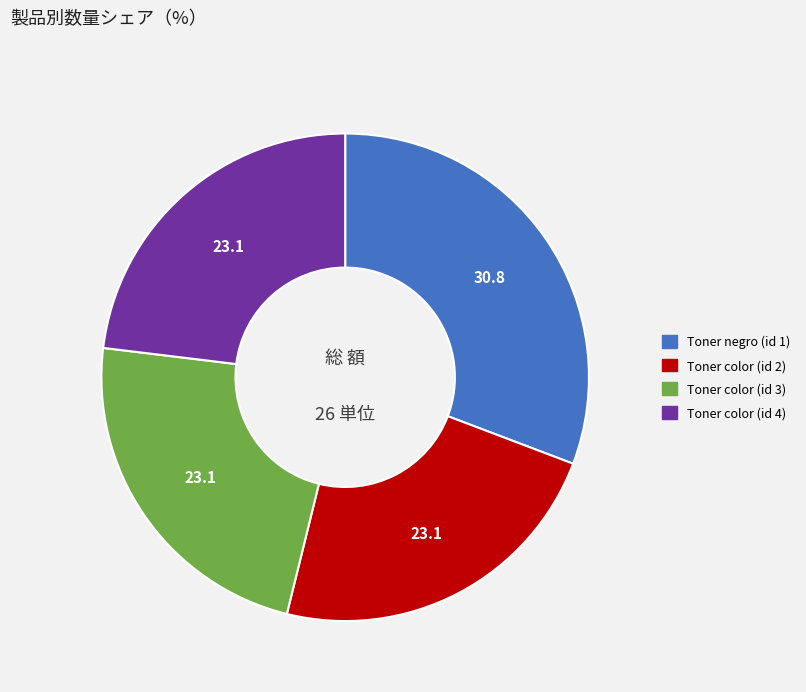

The Toner color (id 3) slice represents 23% of the pie. True or false?

True